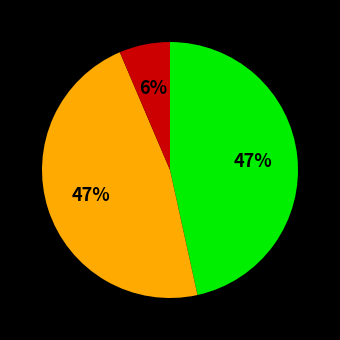

Does any single category account for the majority?

No